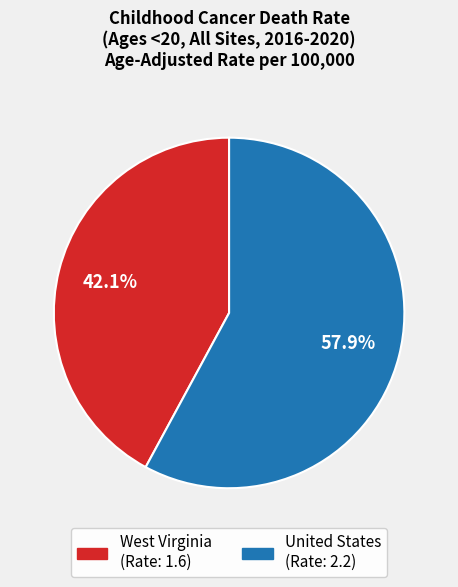

Is there any slice that represents more than half of the pie?

Yes